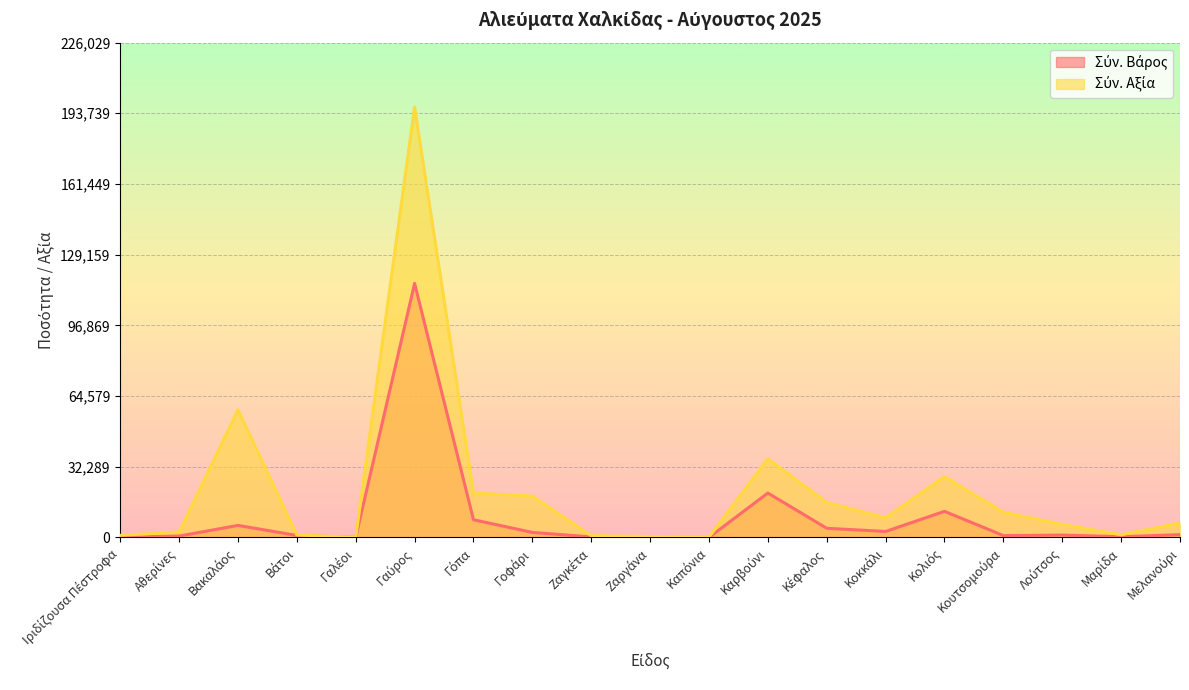

At which category is the sum across all series the highest?

Γαύρος